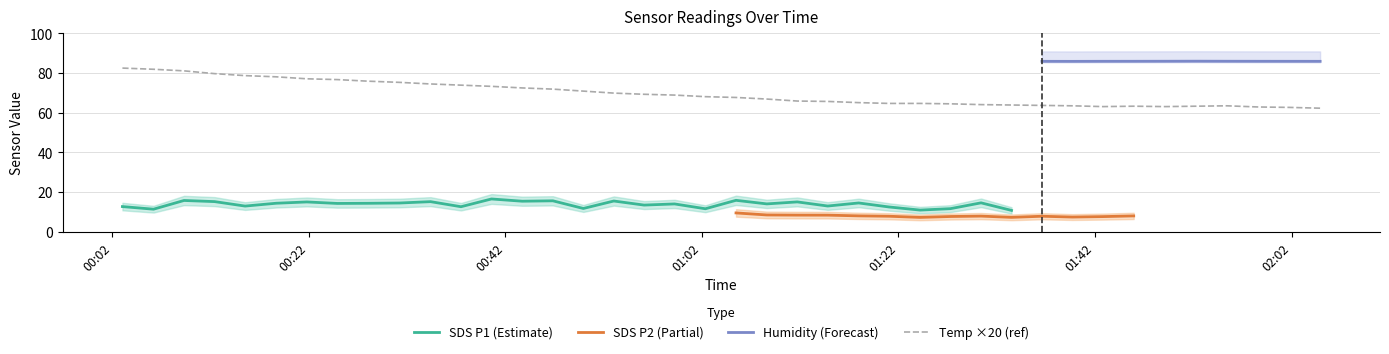

Is it true that BME280_humidity equals 48.0 at 36?

False